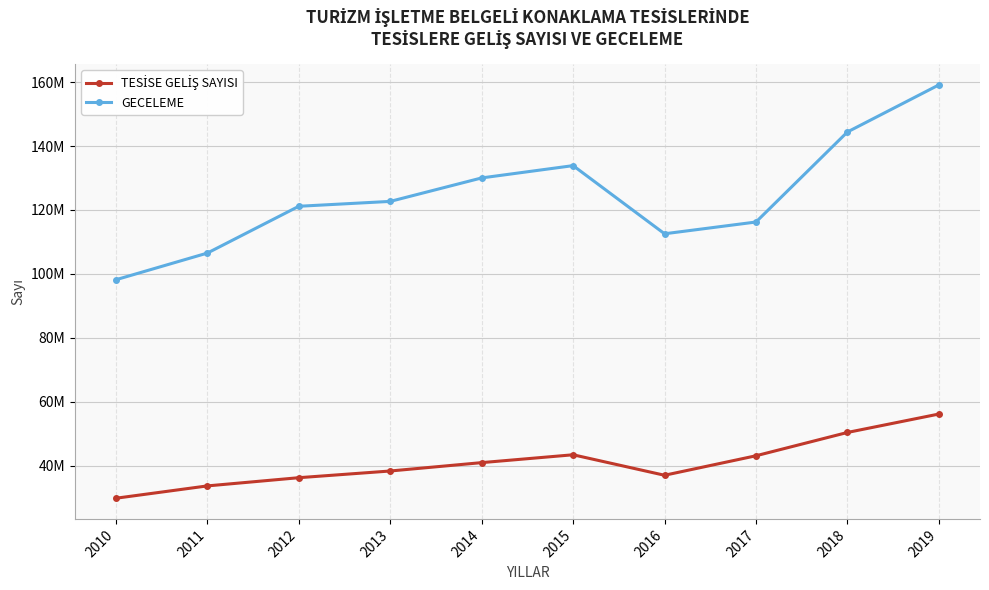

Reading right to left, list all the values displayed in this chart.

TESİSE GELİŞ SAYISI: 56114377	50344818	43047581	36945637	43359970	40901438	38281260	36183162	33614187	29753966
GECELEME: 159148984	144415267	116227696	112545478	133881306	130029917	122682482	121154085	106505481	98158007